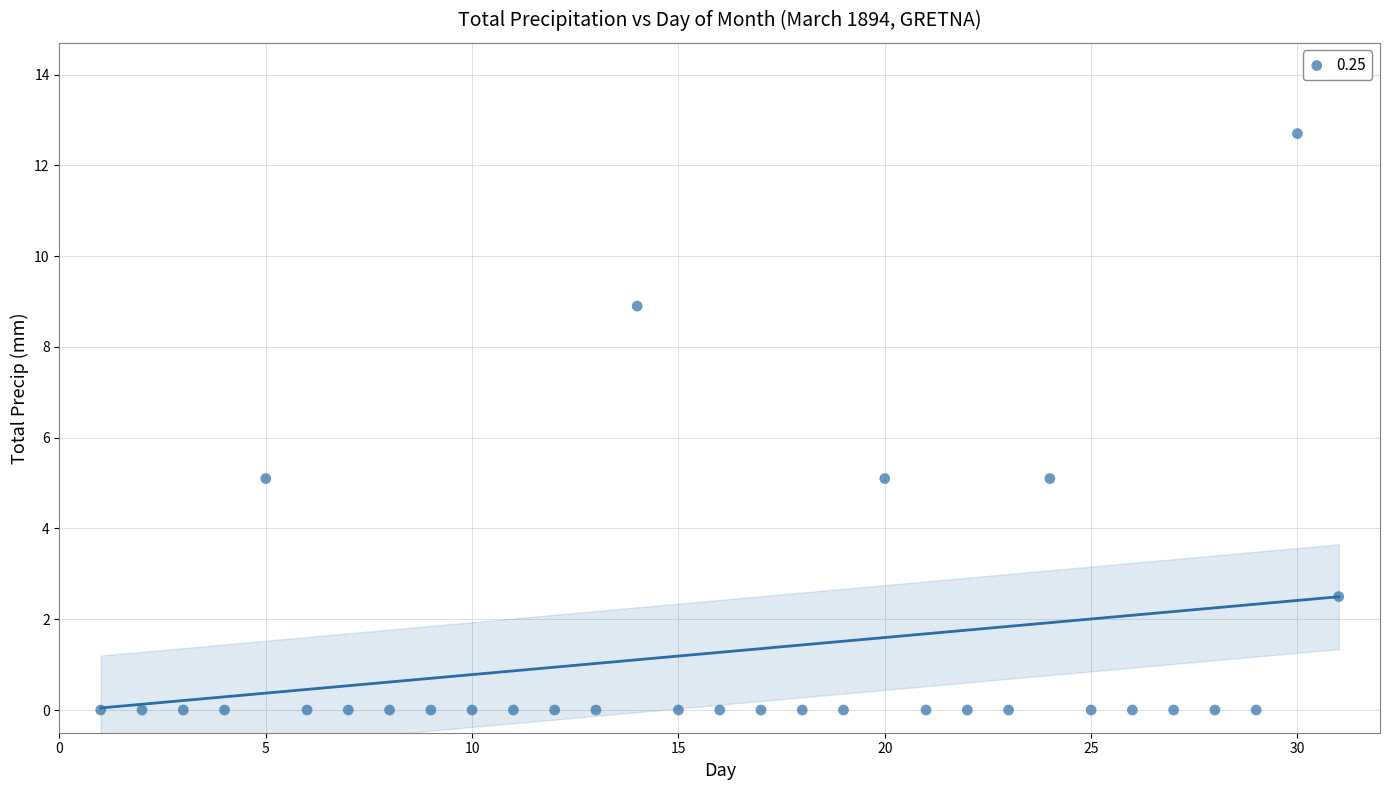

What is the range of X values (max minus min)?

30.0